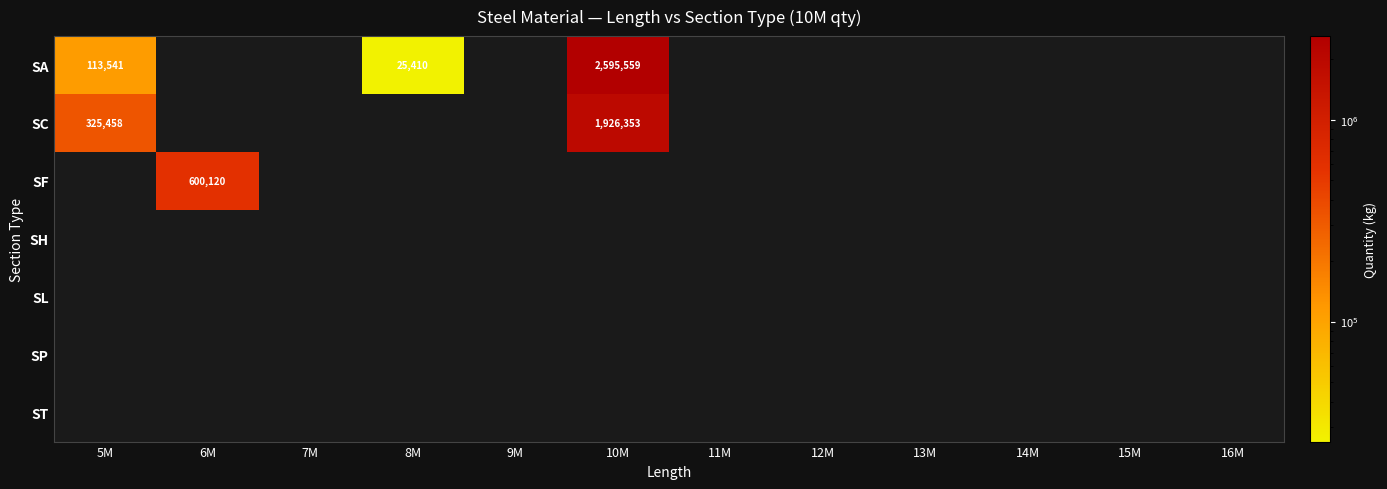

The value of SC at 10M is 3390040.9. True or false?

False